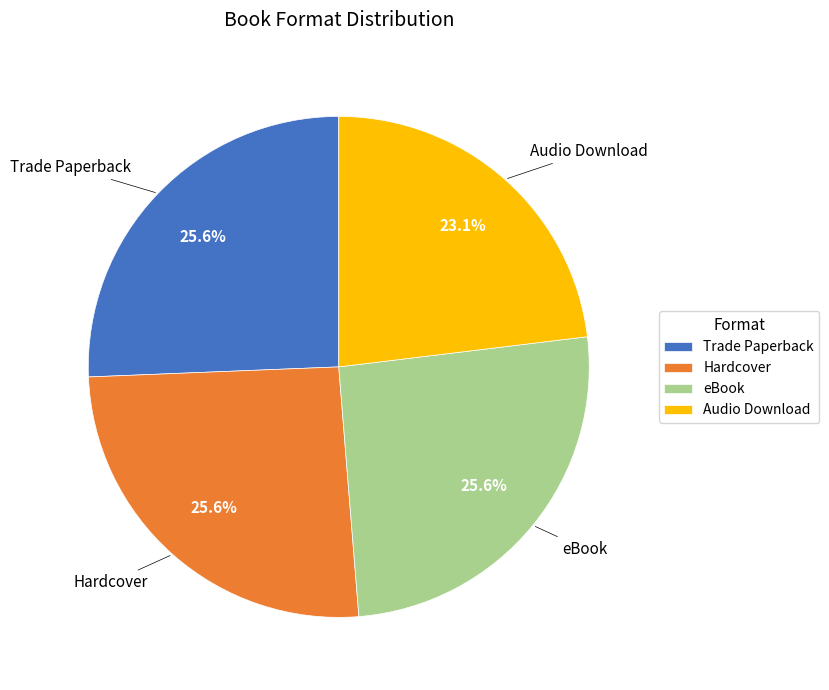

To the nearest percent, what percentage of the pie is Hardcover?

26%